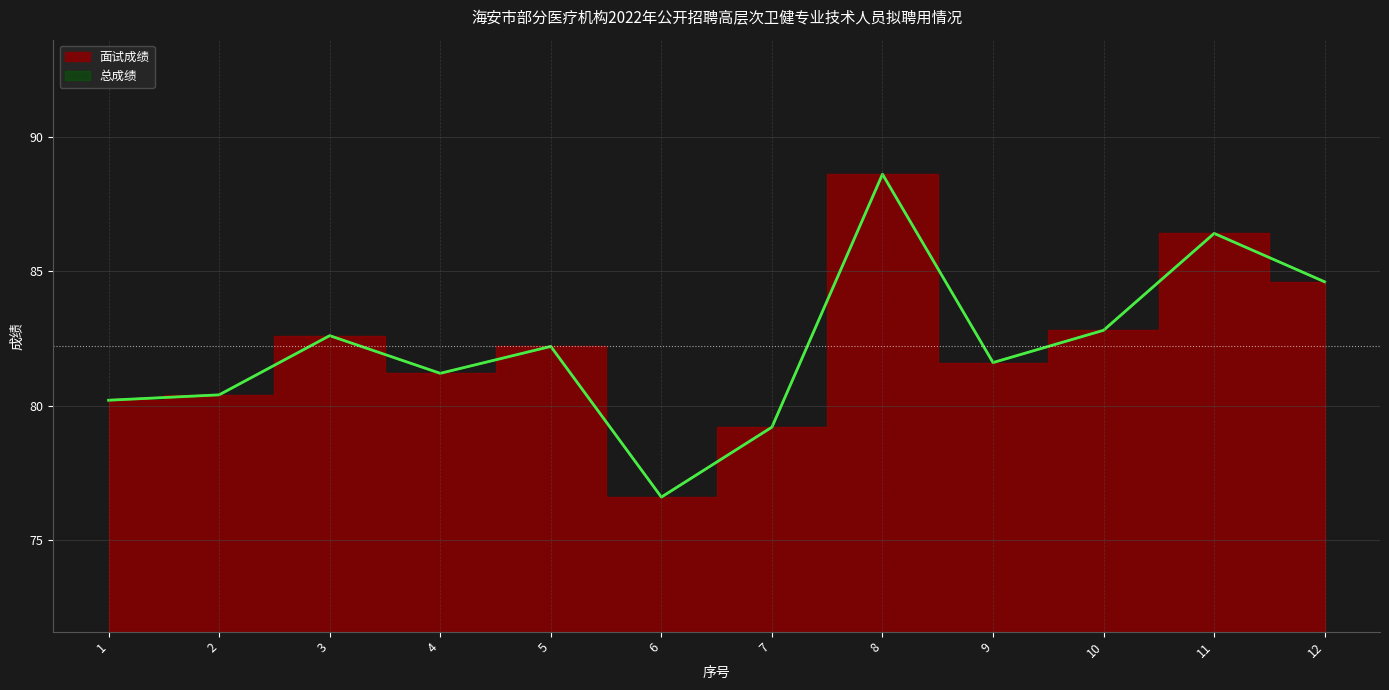

What is the sum of all 面试成绩 values?

986.4